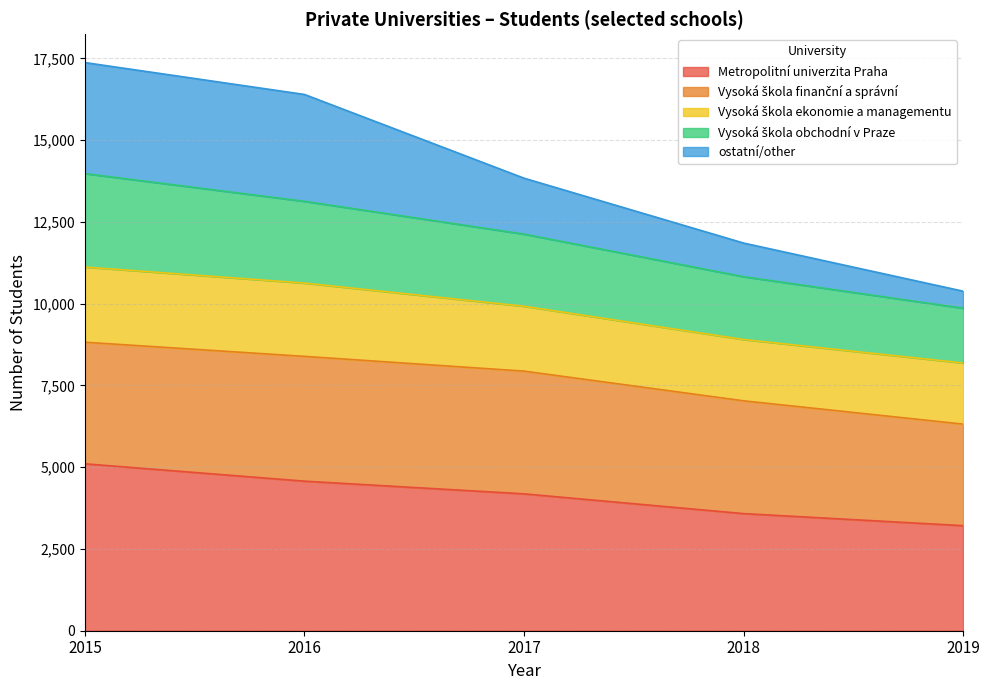

The Metropolitní univerzita Praha series shows 3213 at 2019. True or false?

True